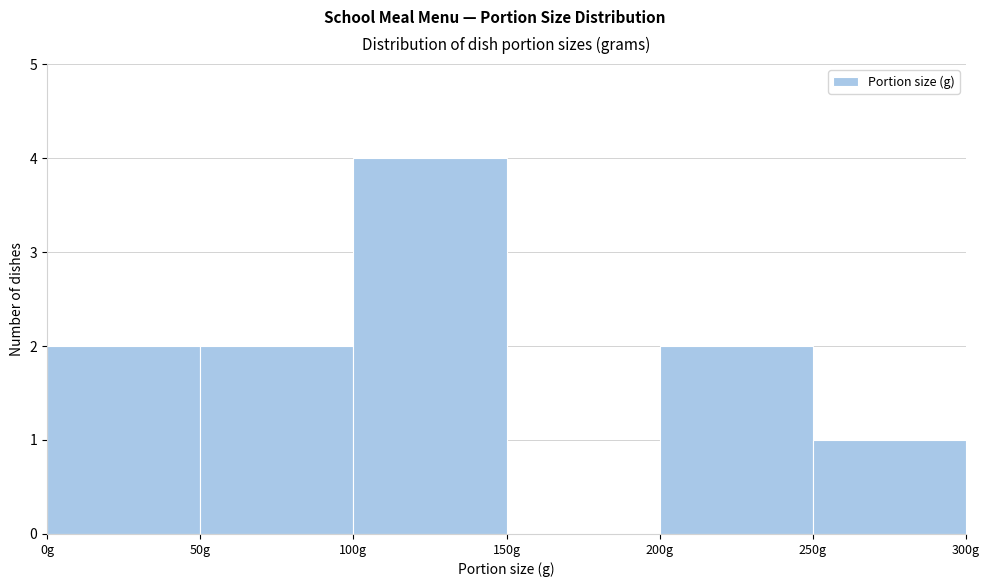

Which range on the x-axis has the tallest bar?

100 to 150